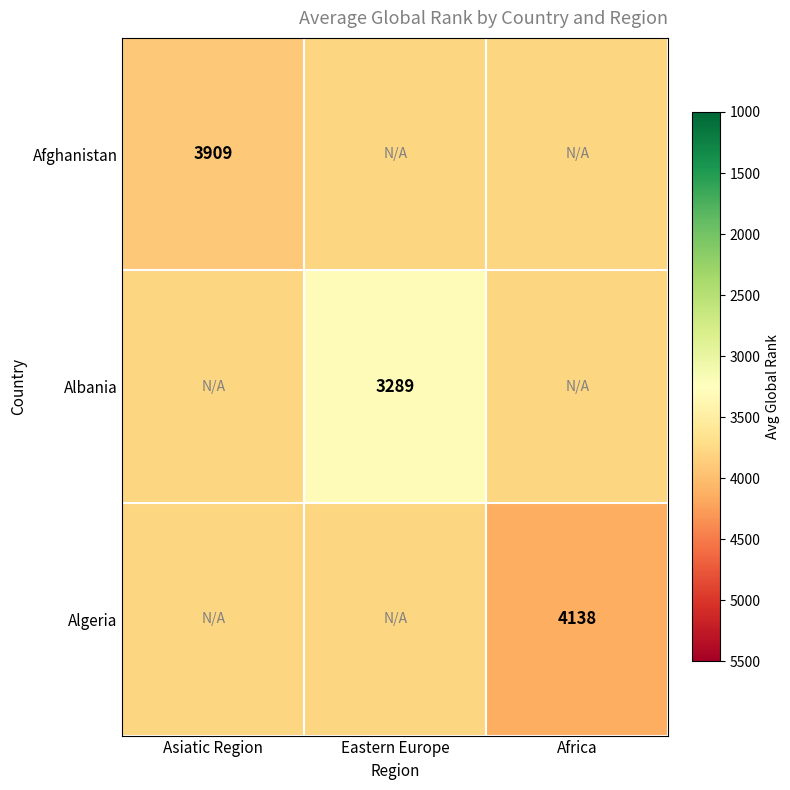

Rank the series by their average value, from highest to lowest.

Algeria, Afghanistan, Albania